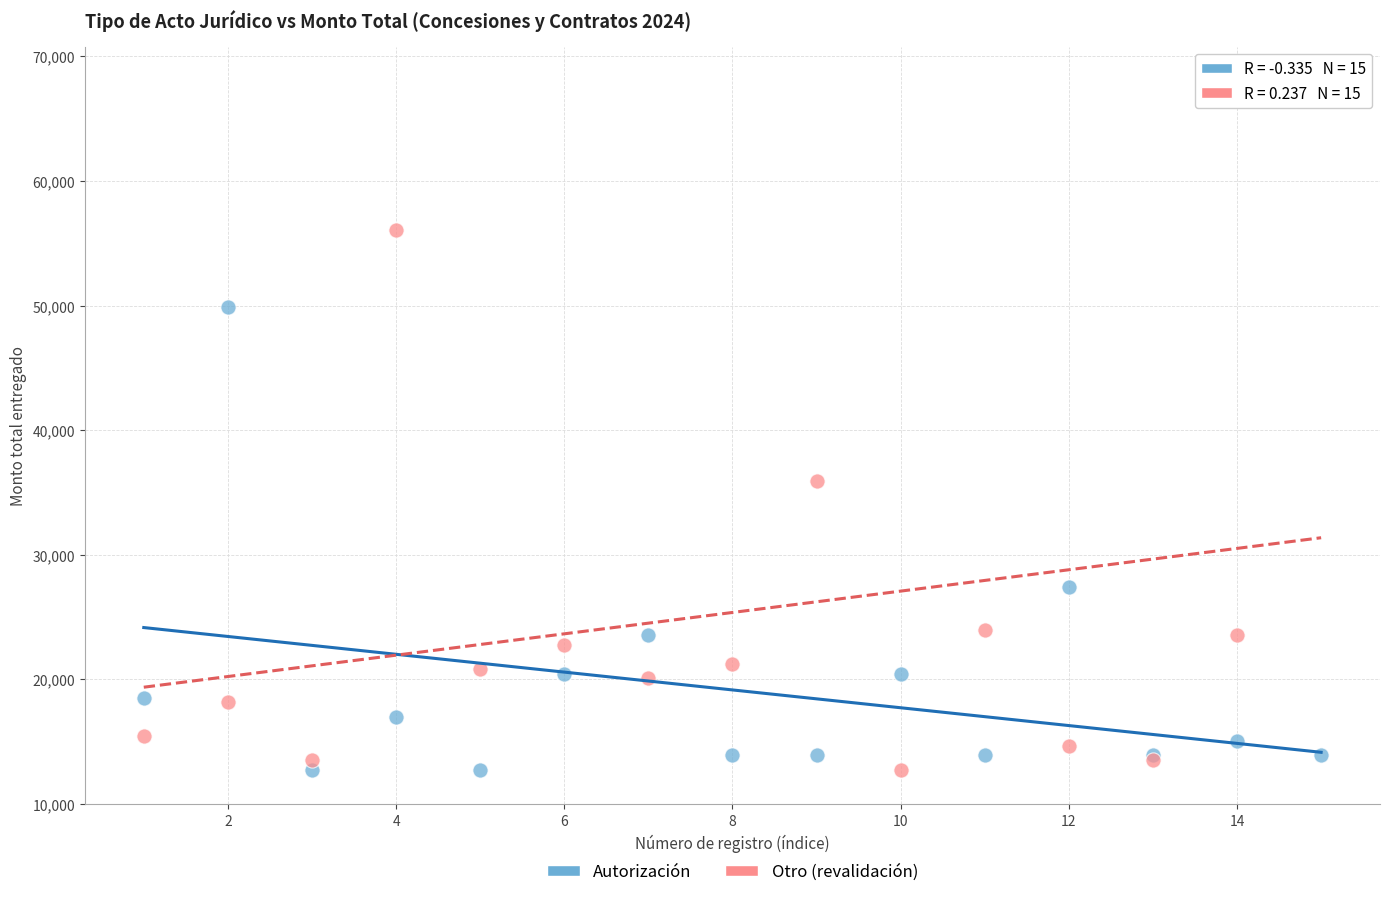

Which series reaches the maximum Y coordinate?

Otro (revalidación)